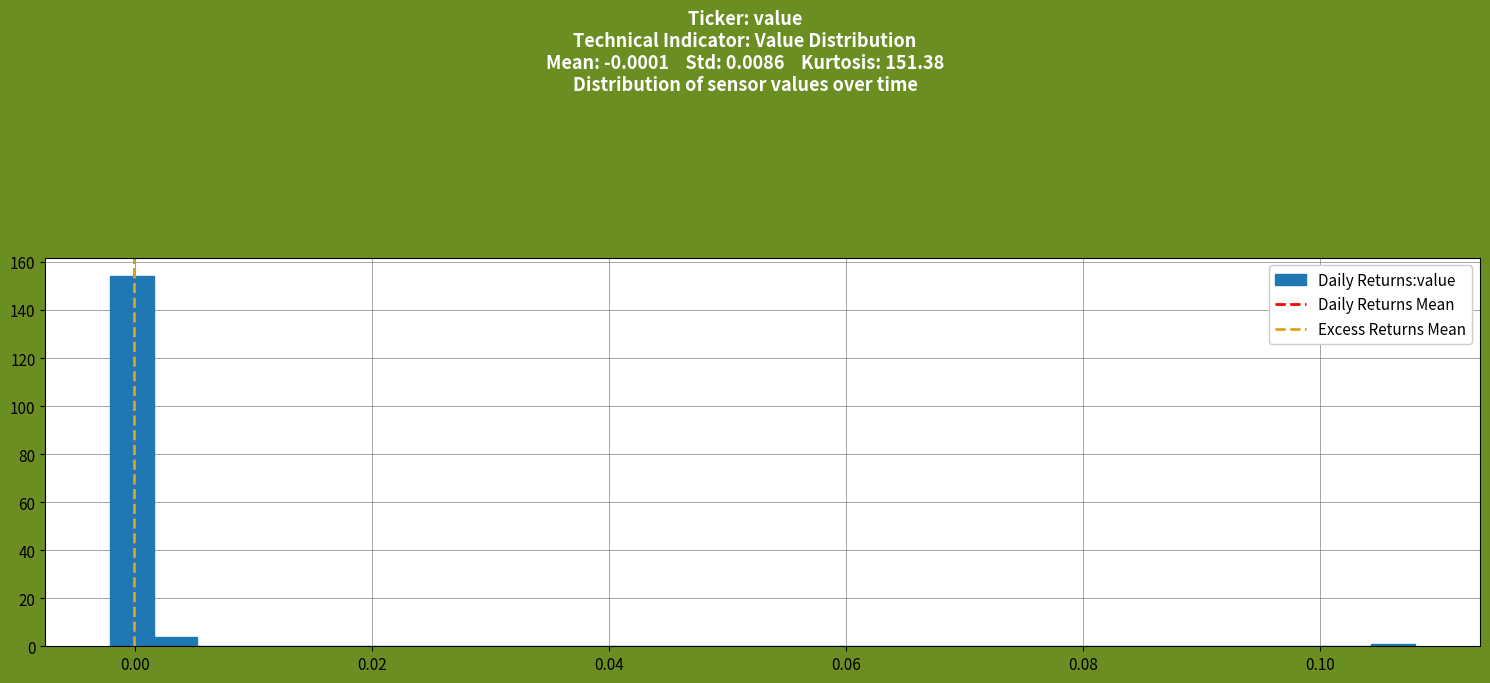

Read against the x-axis, roughly where is the centre of the tallest bar?

0.000